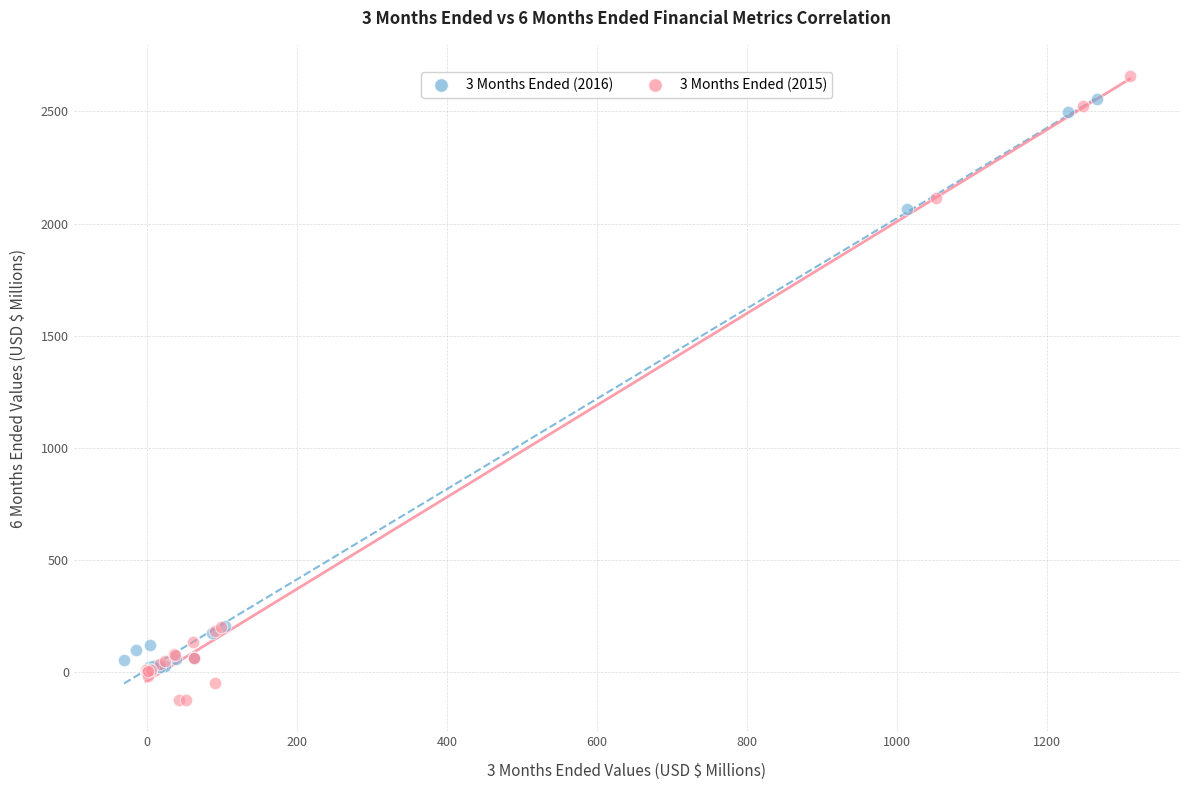

Which series reaches the minimum Y coordinate?

3 Months Ended (2015)